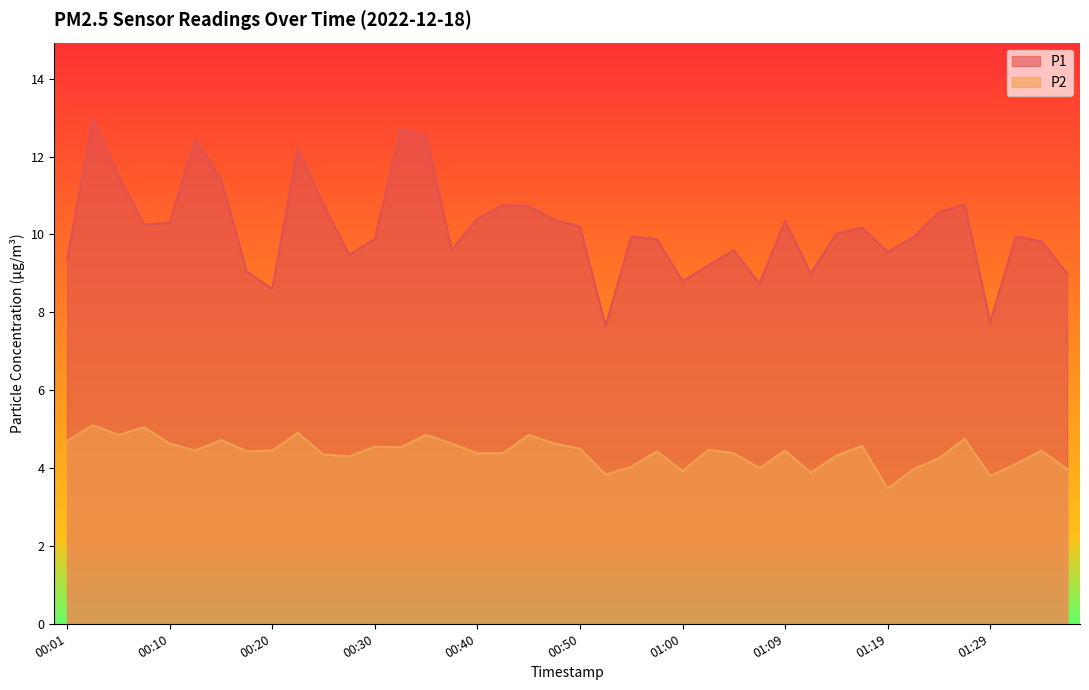

What is the minimum value shown in the chart?

3.5